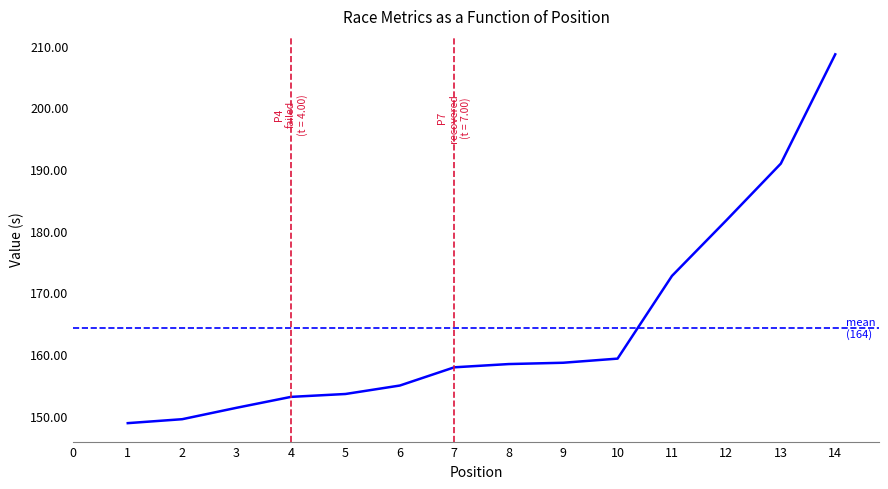

At which category does the chart reach its peak across all series?

14